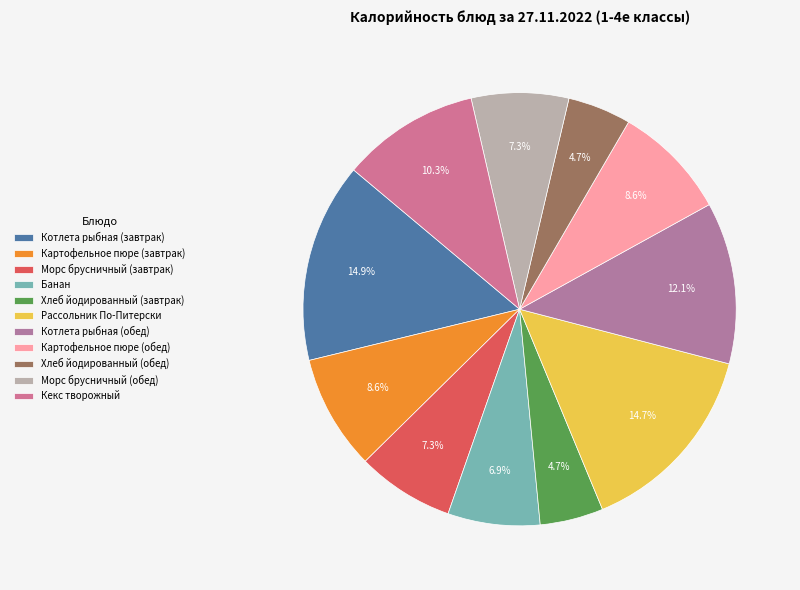

Is it true that Котлета рыбная (обед) is 3% of the pie?

False